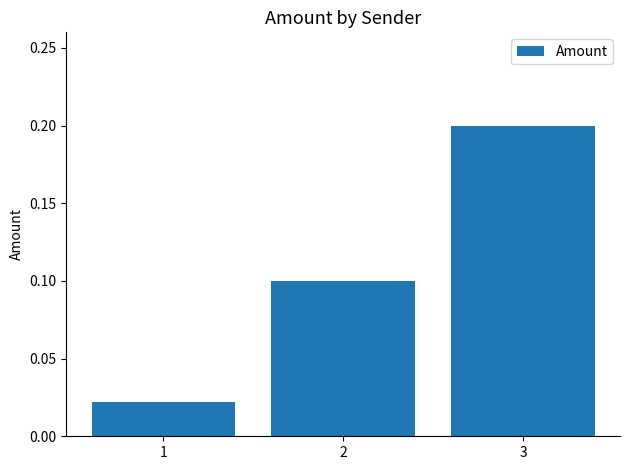

What is the sum of the values at 1 and 3?

0.2